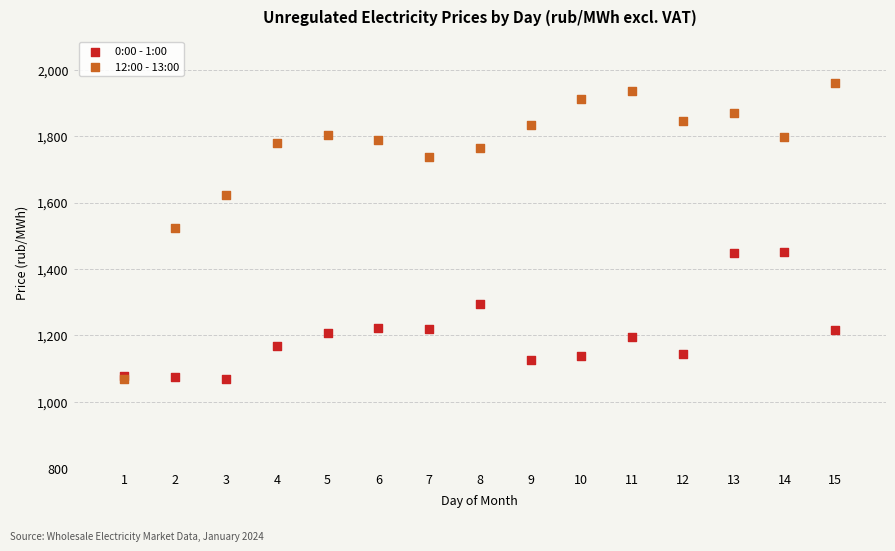

What are all the series names shown in the legend?

0:00 - 1:00, 12:00 - 13:00